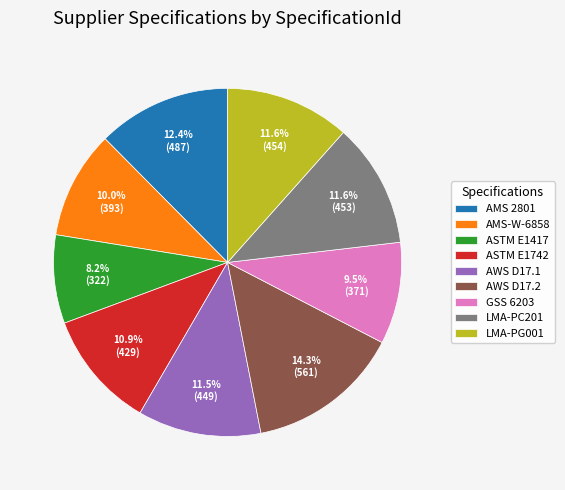

To the nearest percent, what is the average slice percentage?

11%